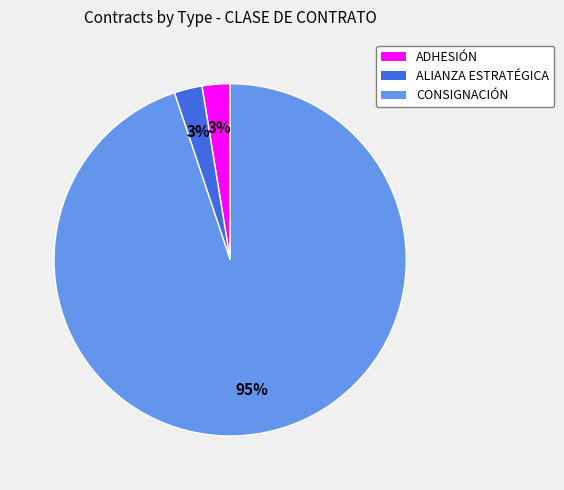

What is the largest slice in the pie chart?

CONSIGNACIÓN